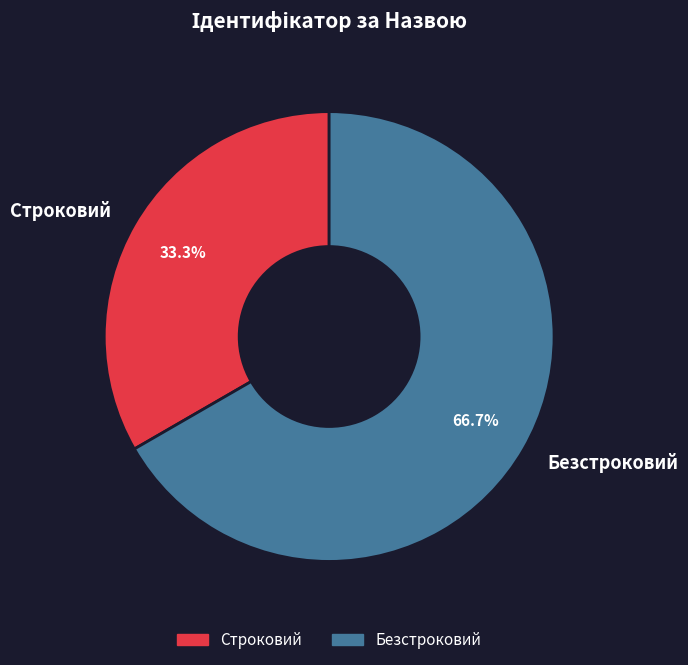

What is the largest slice in the pie chart?

Безстроковий